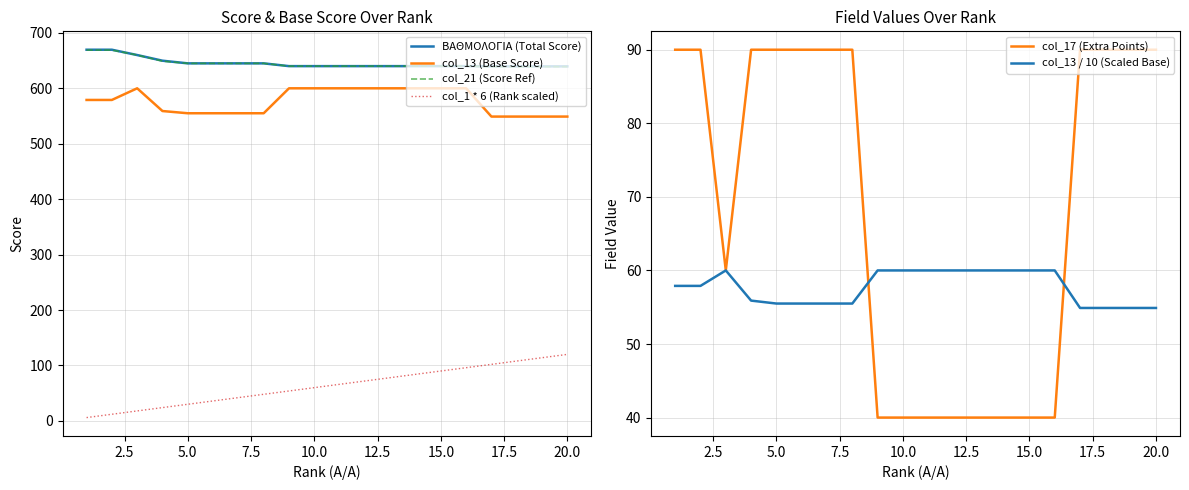

True or false: col_21 (Score Ref) has a value of 639.0 at 20.0.

True